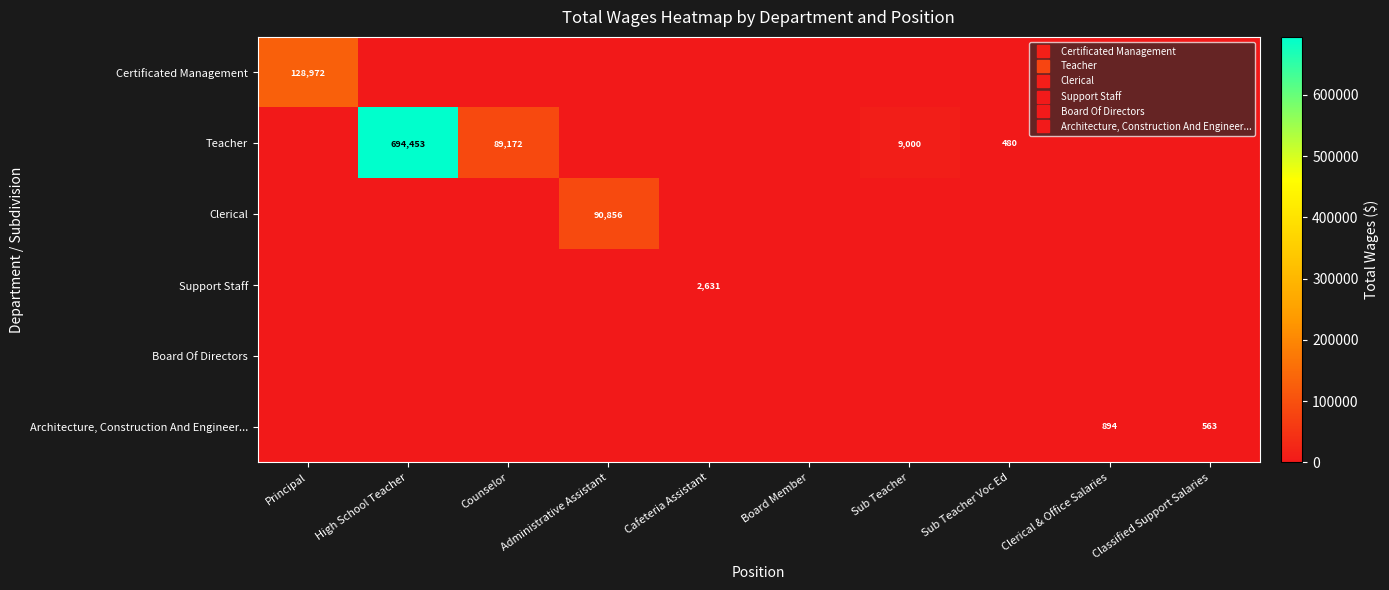

How many data points does each series have?

10